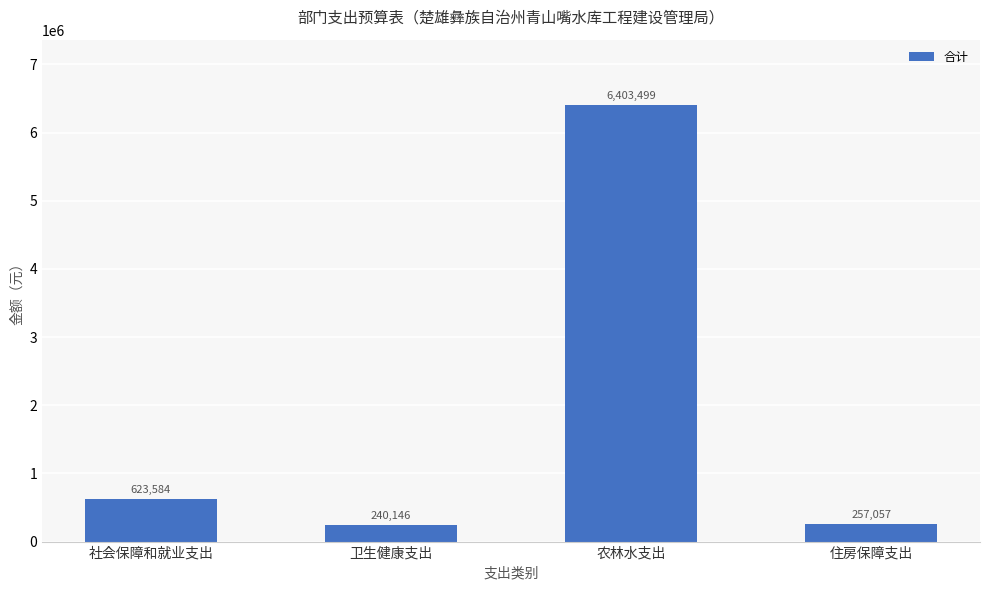

What is the change in value from 社会保障和就业支出 to 住房保障支出?

-366527.1